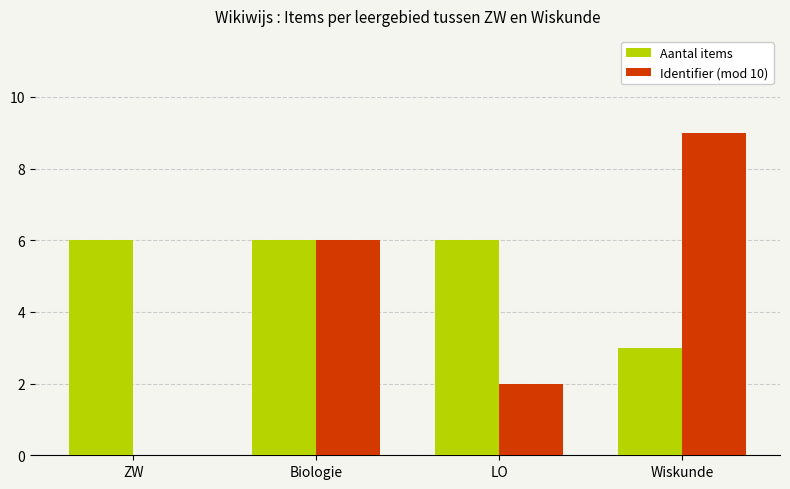

The value of Aantal items at Biologie is 6. True or false?

True